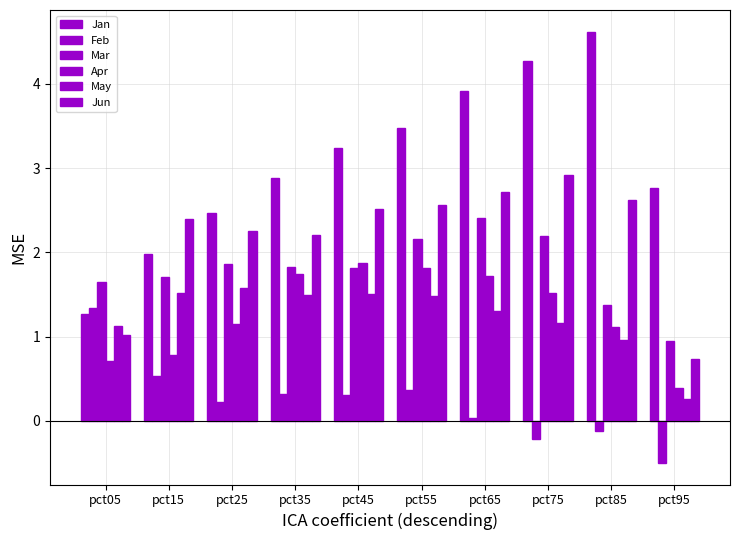

Does the chart contain stacked bars?

No